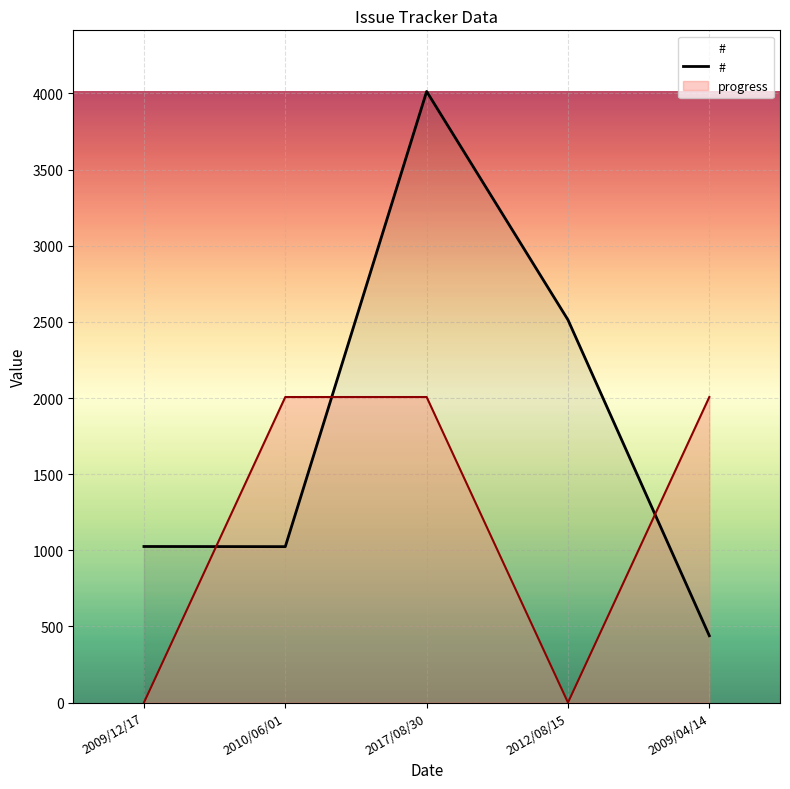

At which label is the value closest to 2226?

2012/08/15